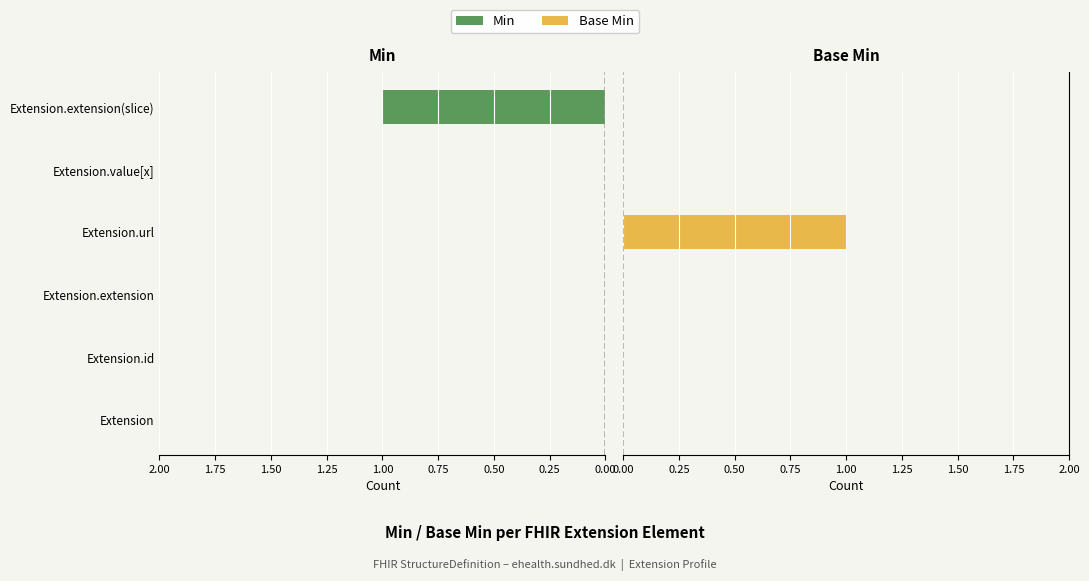

What position from the right is 1.00?

2